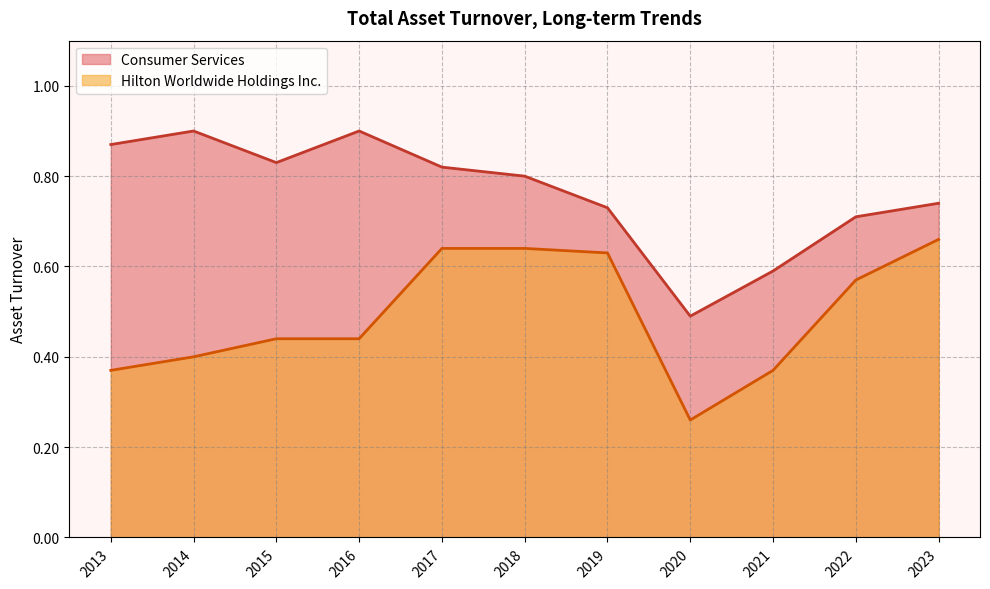

Count the number of data series in this chart.

2